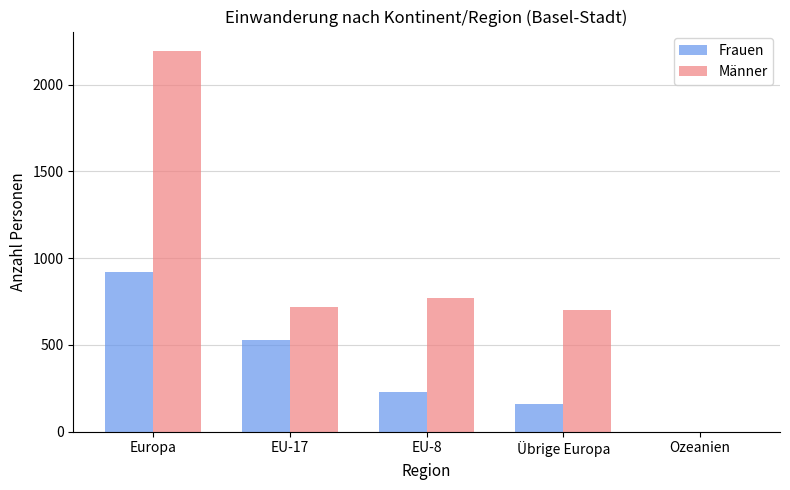

What is the sum of all Männer values?

4392